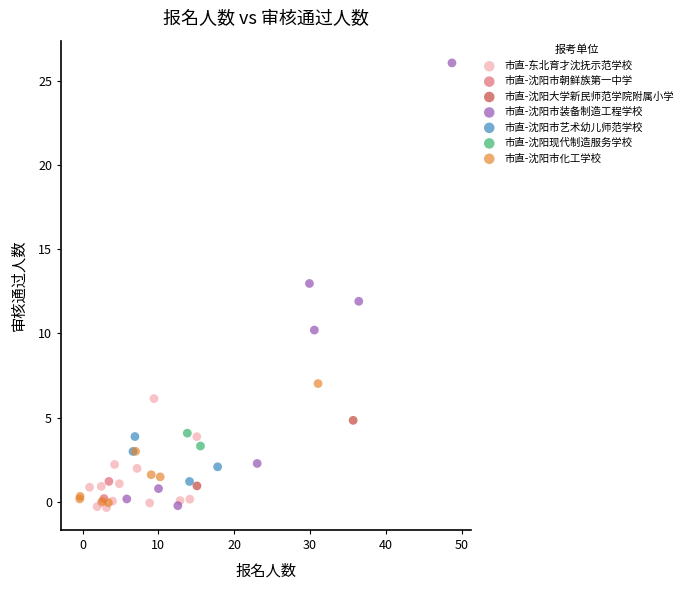

Which series has the widest spread of Y values?

市直-沈阳市装备制造工程学校